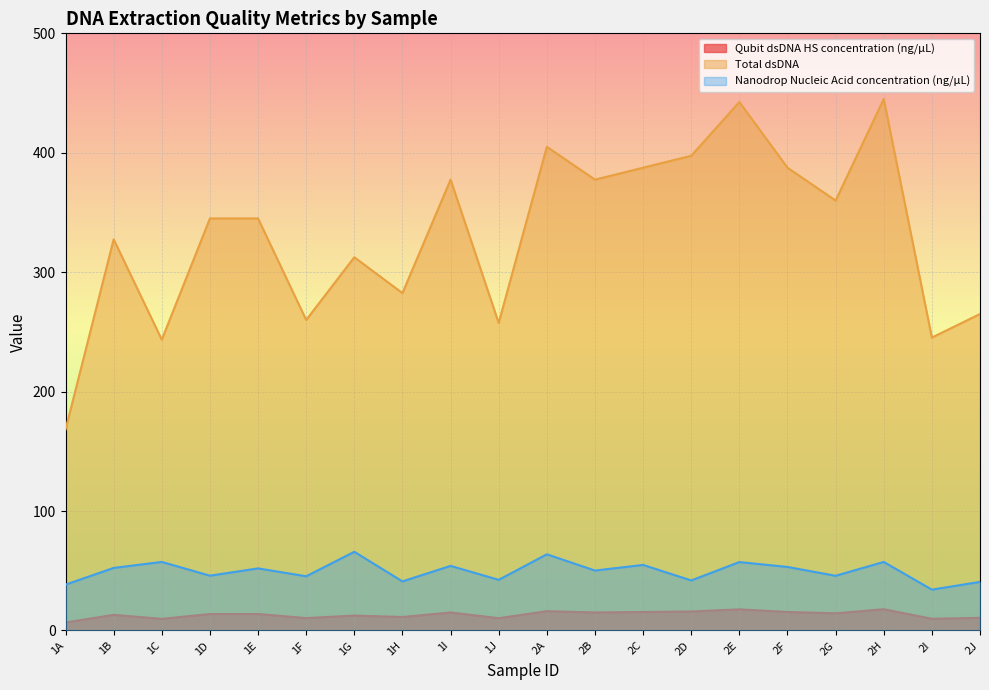

Which label corresponds to the largest value in the chart?

2H